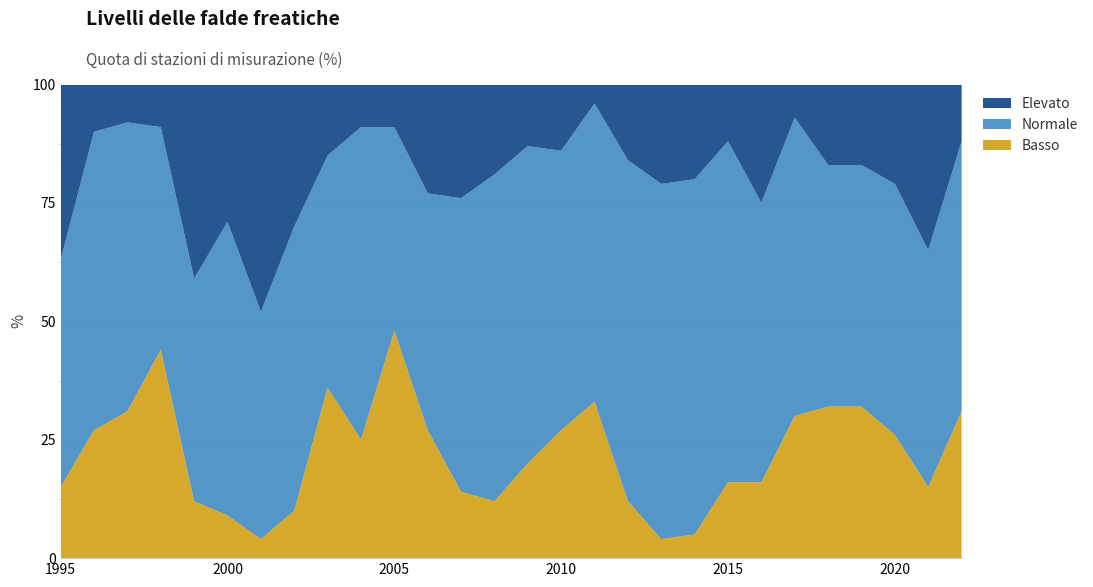

Reading left to right, list all the values displayed in this chart.

Basso: 1995=15	1996=27	1997=31	1998=44	1999=12	2000=9	2001=4	2002=10	2003=36	2004=25	2005=48	2006=27	2007=14	2008=12	2009=20	2010=27	2011=33	2012=12	2013=4	2014=5	2015=16	2016=16	2017=30	2018=32	2019=32	2020=26	2021=15	2022=31
Normale: 1995=48	1996=63	1997=61	1998=47	1999=47	2000=62	2001=48	2002=60	2003=49	2004=66	2005=43	2006=50	2007=62	2008=69	2009=67	2010=59	2011=63	2012=72	2013=75	2014=75	2015=72	2016=59	2017=63	2018=51	2019=51	2020=53	2021=50	2022=57
Elevato: 1995=37	1996=10	1997=8	1998=9	1999=41	2000=29	2001=48	2002=30	2003=15	2004=9	2005=9	2006=23	2007=24	2008=19	2009=13	2010=14	2011=4	2012=16	2013=21	2014=20	2015=12	2016=25	2017=7	2018=17	2019=17	2020=21	2021=35	2022=12